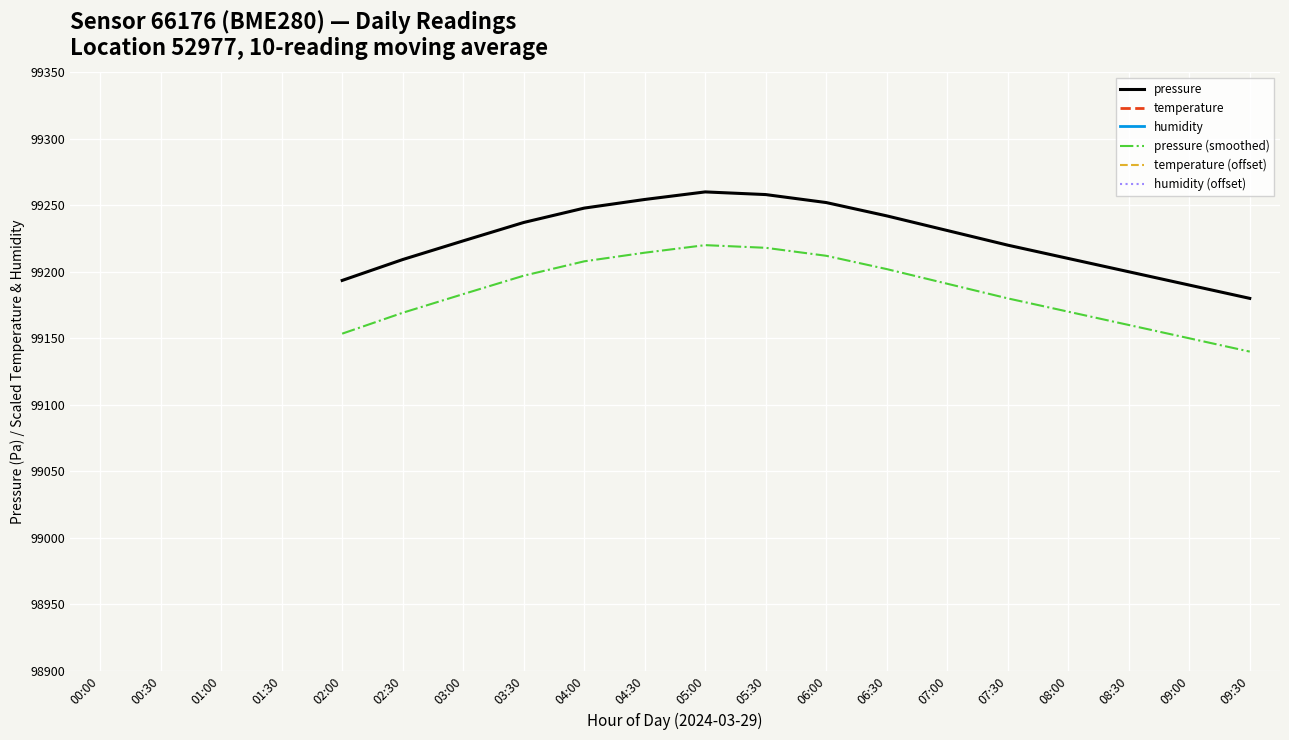

Is the value of pressure at 05:00 greater than the value of humidity (offset) at 03:30?

No